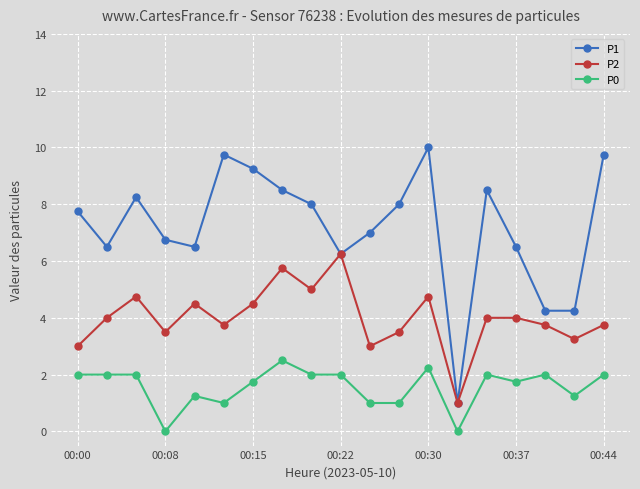

Rank the series by their maximum value, from lowest to highest.

P0, P2, P1